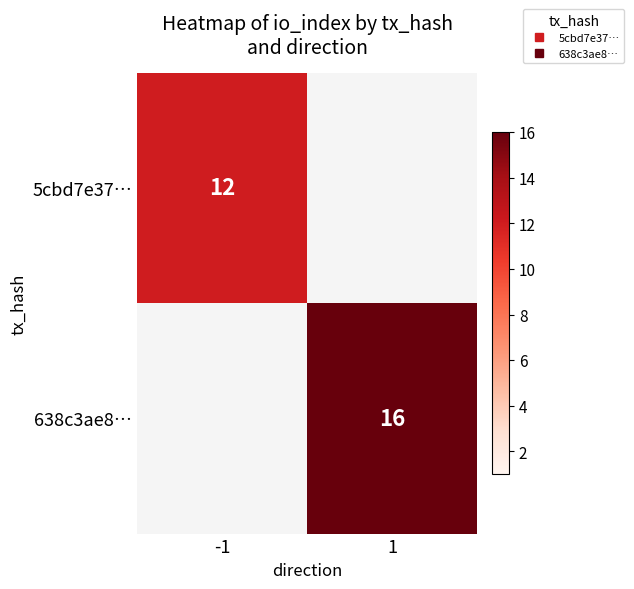

Which category has the highest value across all series?

1